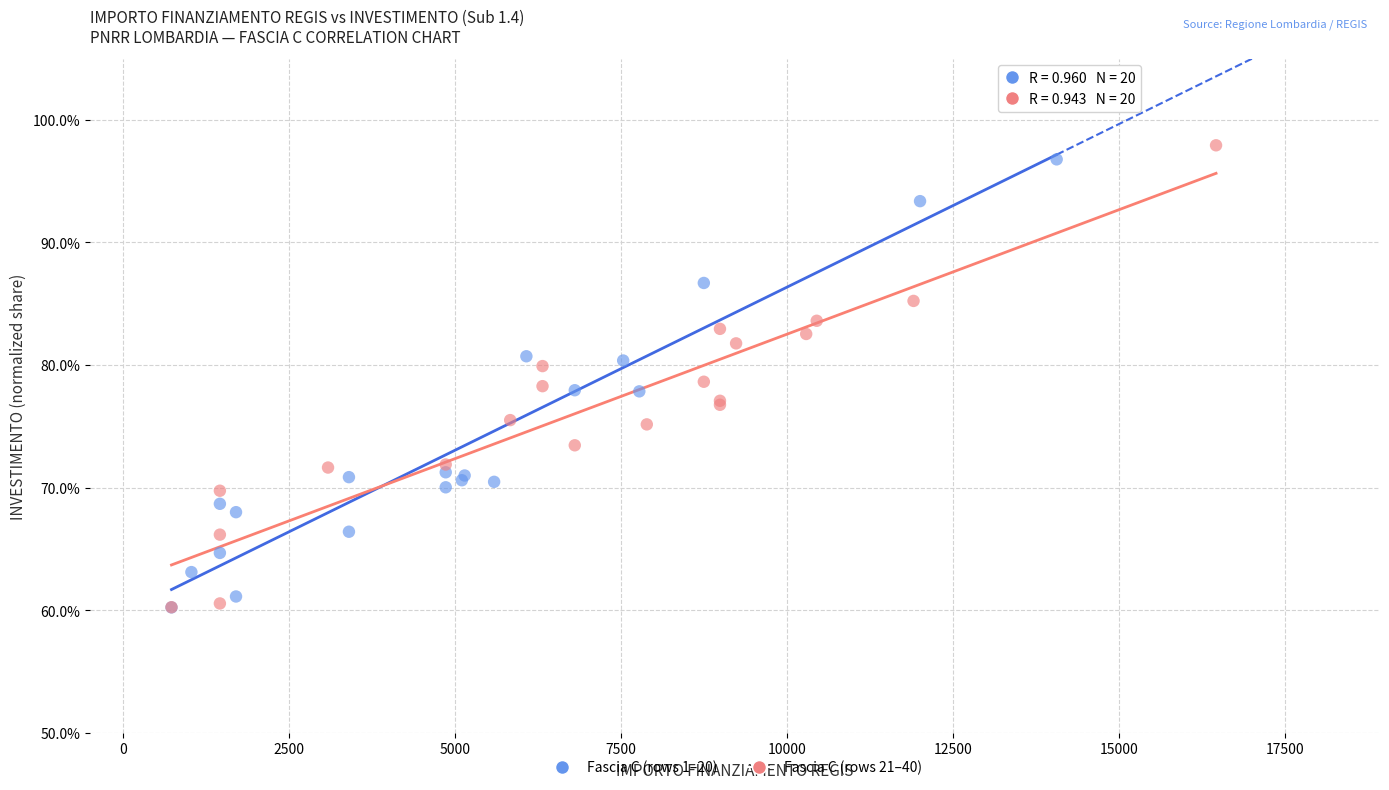

What are all the series names shown in the legend?

Fascia C (rows 1–20), Fascia C (rows 21–40)